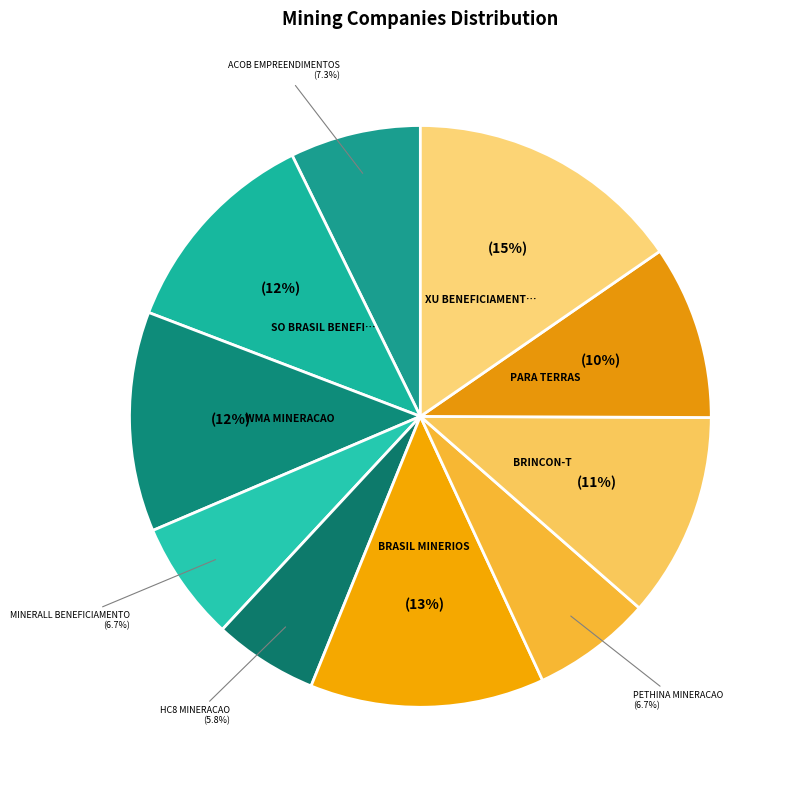

To the nearest percent, what is the difference between the largest and smallest slice percentages?

10%